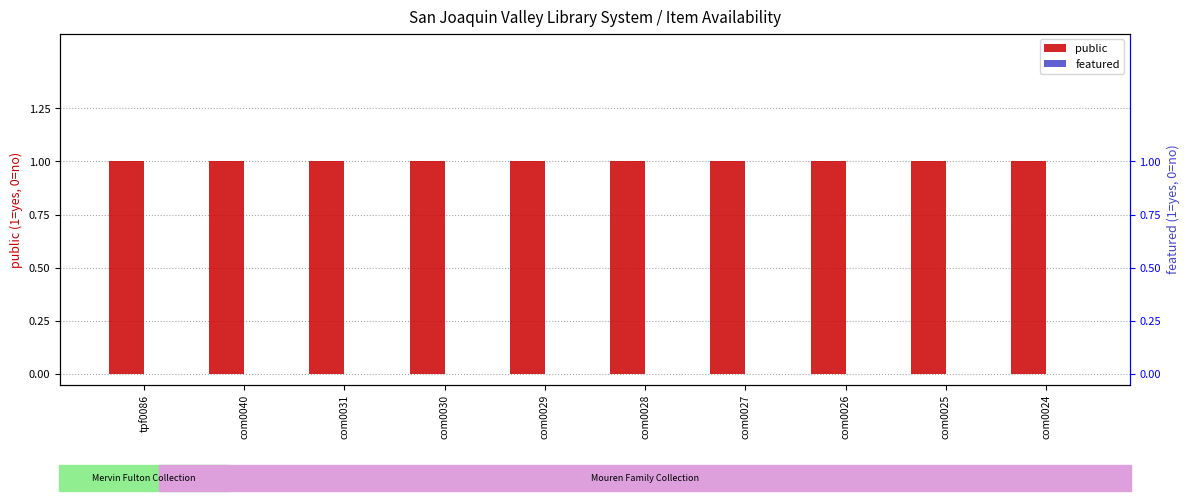

Reading left to right, transcribe all the data shown in this chart.

public: 1	1	1	1	1	1	1	1	1	1
featured: 0	0	0	0	0	0	0	0	0	0